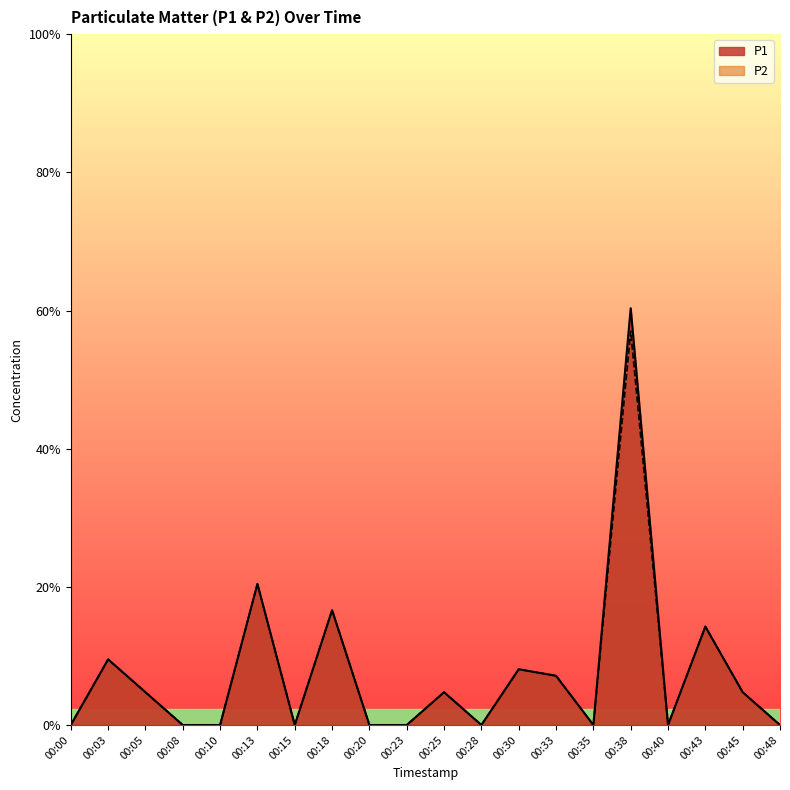

List the series in order of their peak value, lowest first.

P2, P1